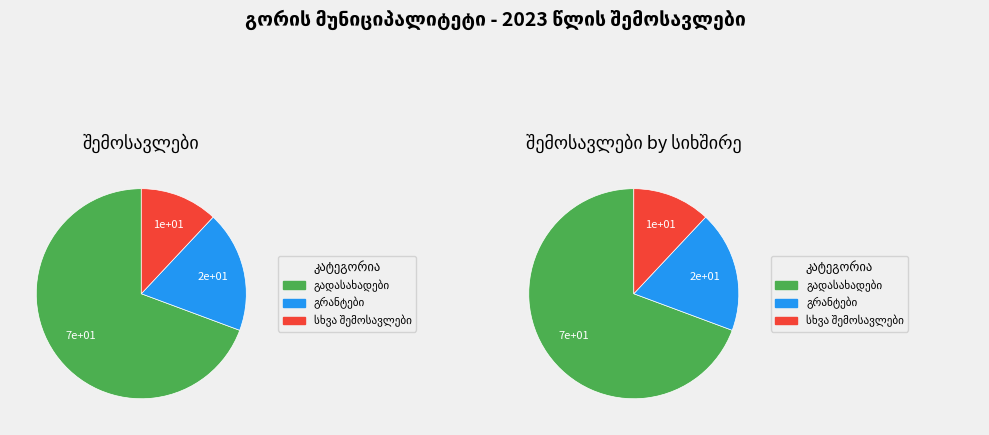

What is the largest slice in the pie chart?

გადასახადები